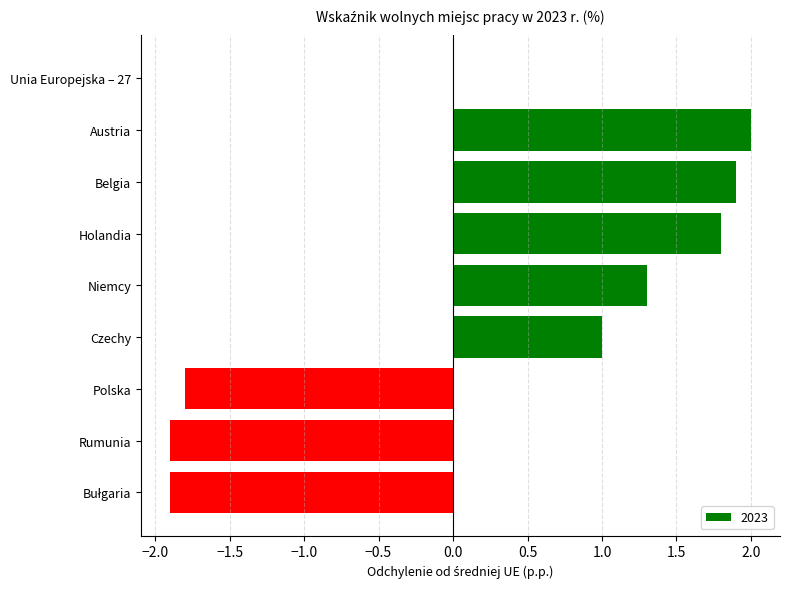

What is the greatest value displayed?

2.0